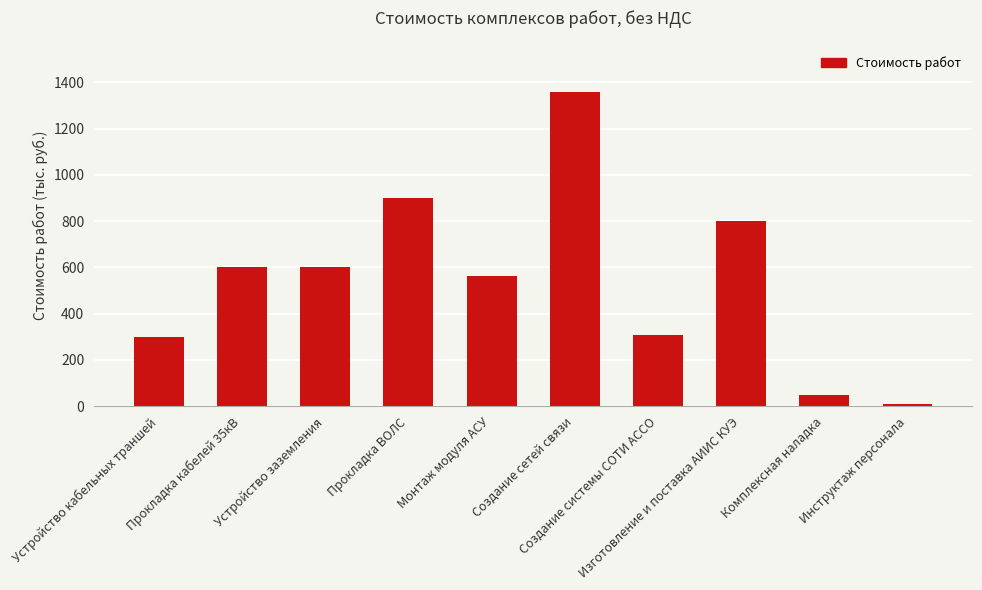

Which category has the highest value across all series?

Создание сетей связи